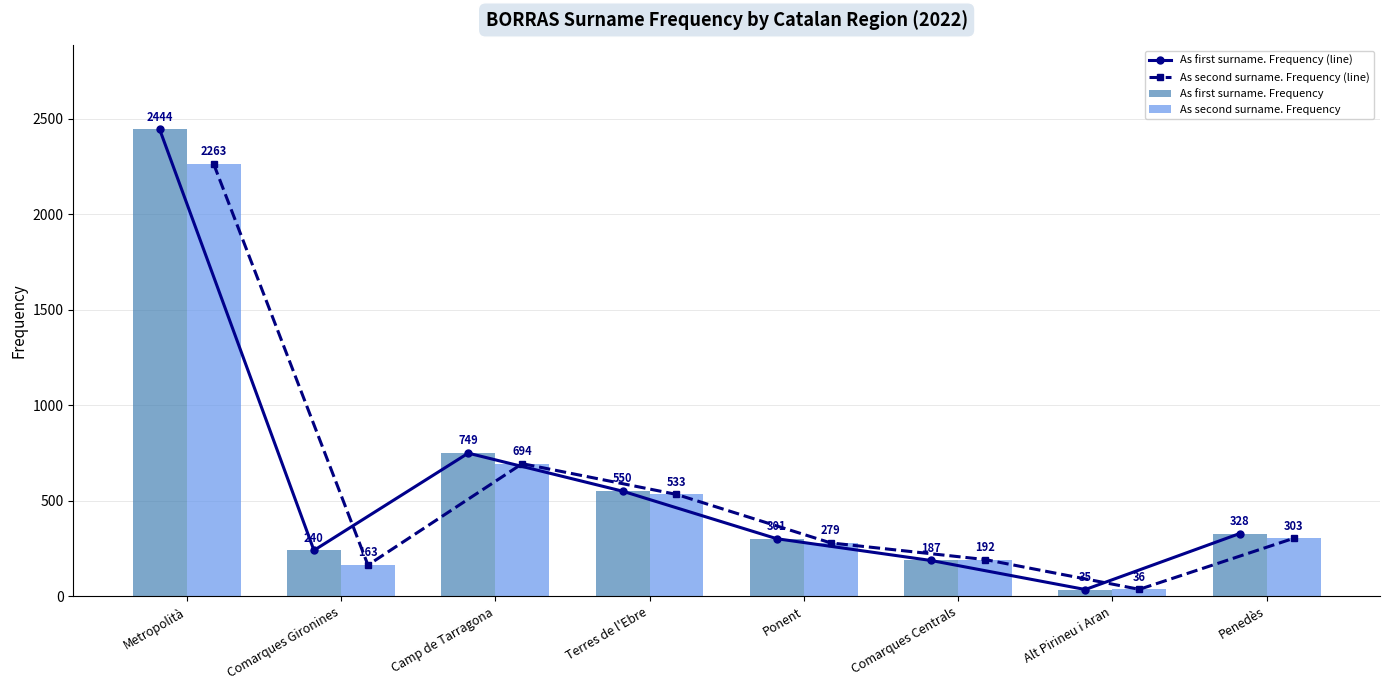

What are all the series names shown in the legend?

As first surname. Frequency (line), As second surname. Frequency (line), As first surname. Frequency, As second surname. Frequency